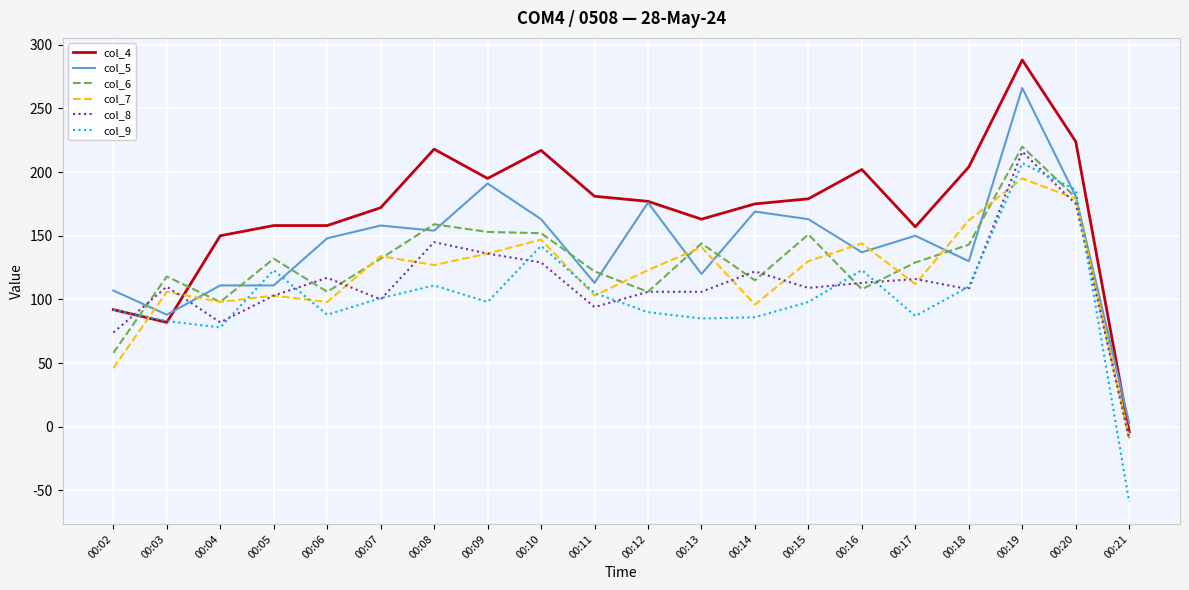

At which category is the sum across all series the highest?

00:19